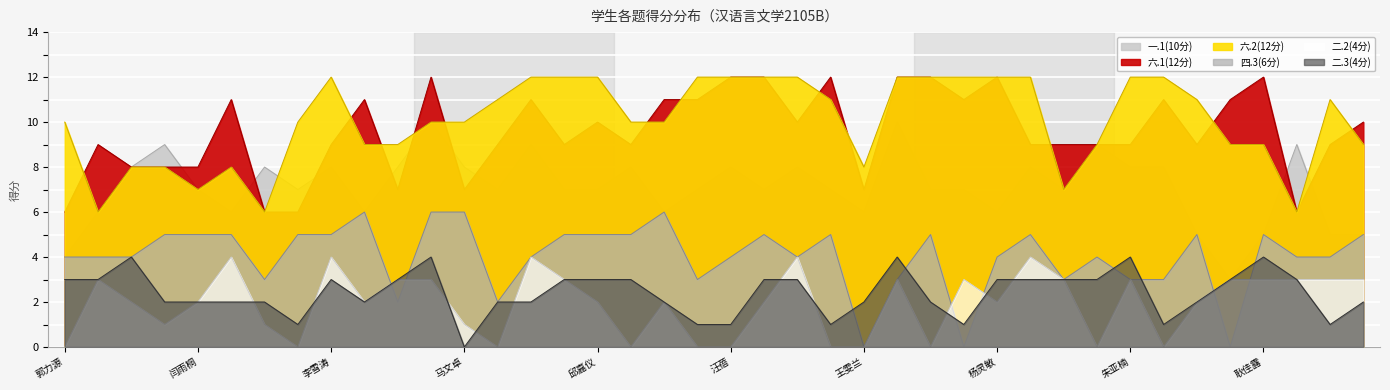

At how many categories does at least one series exceed 3?

40